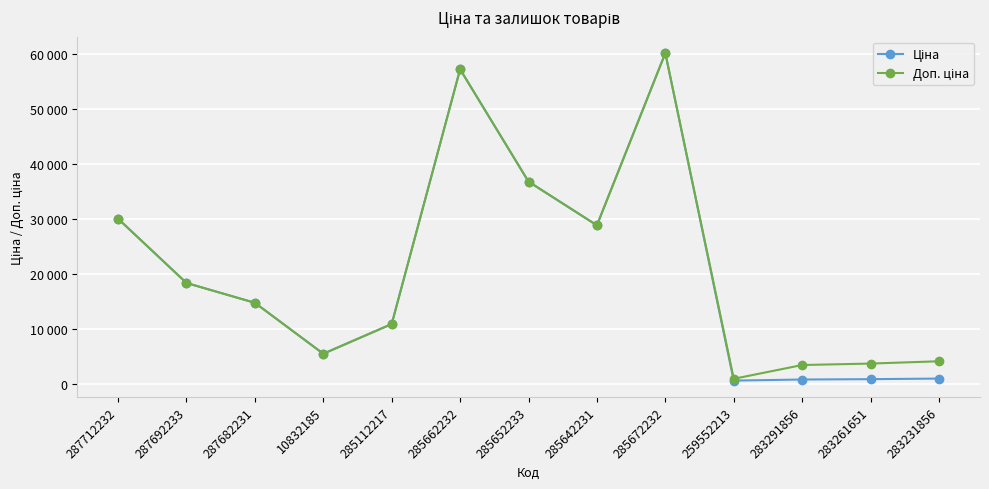

What is the total value across all series at 285652233?

73683.5